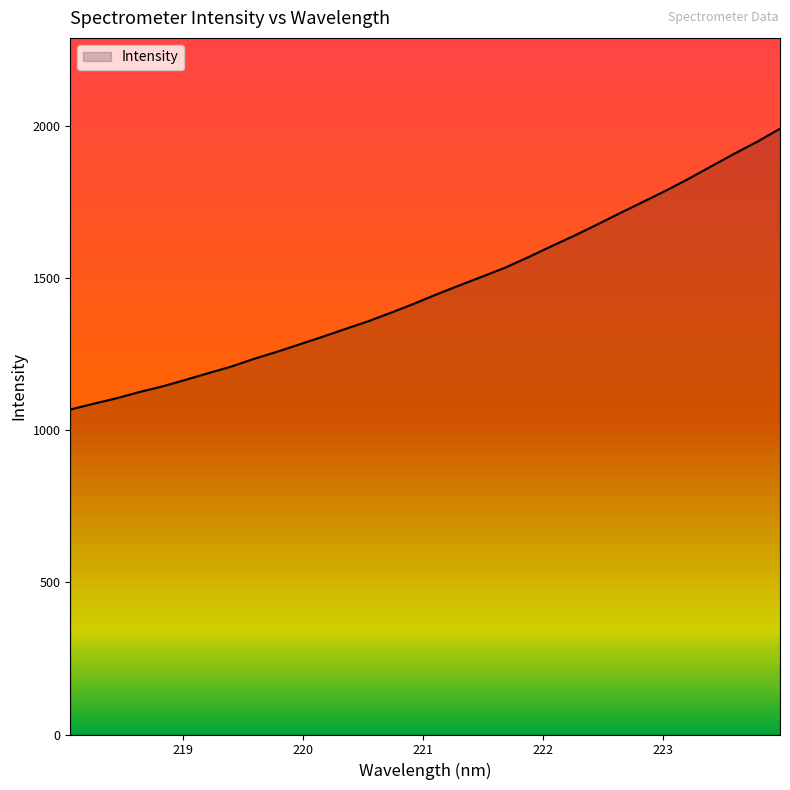

What is the sum of all values?

46881.6